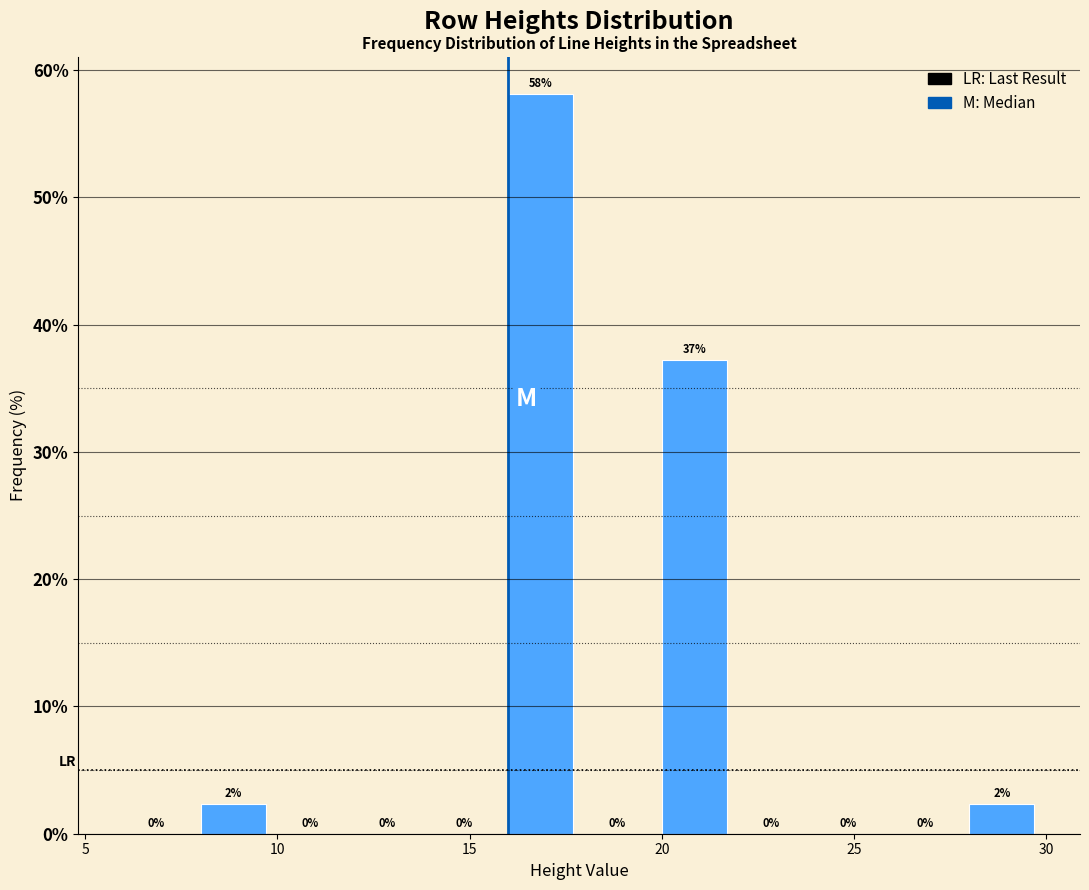

Over which range of the x-axis is the bar tallest?

16 to 18